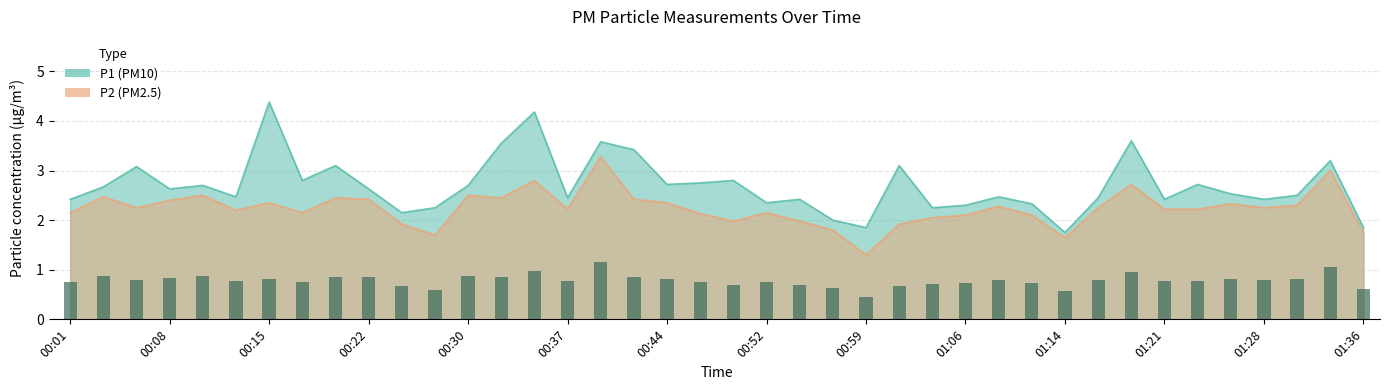

What is the average value of the P2 series?

2.2